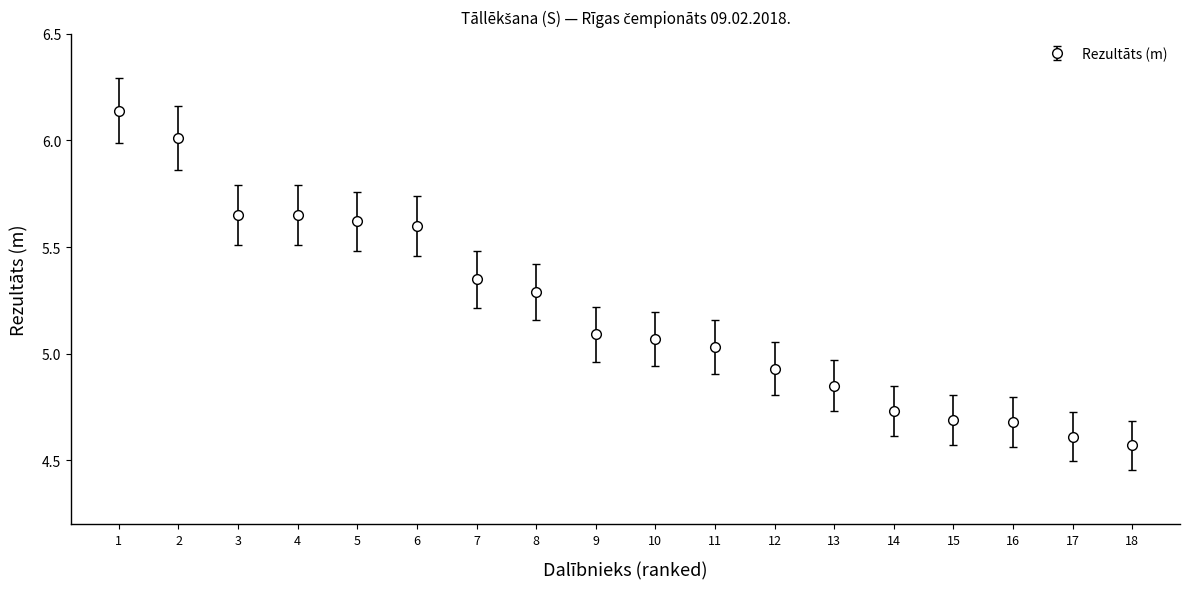

Does the chart have visible grid lines?

No